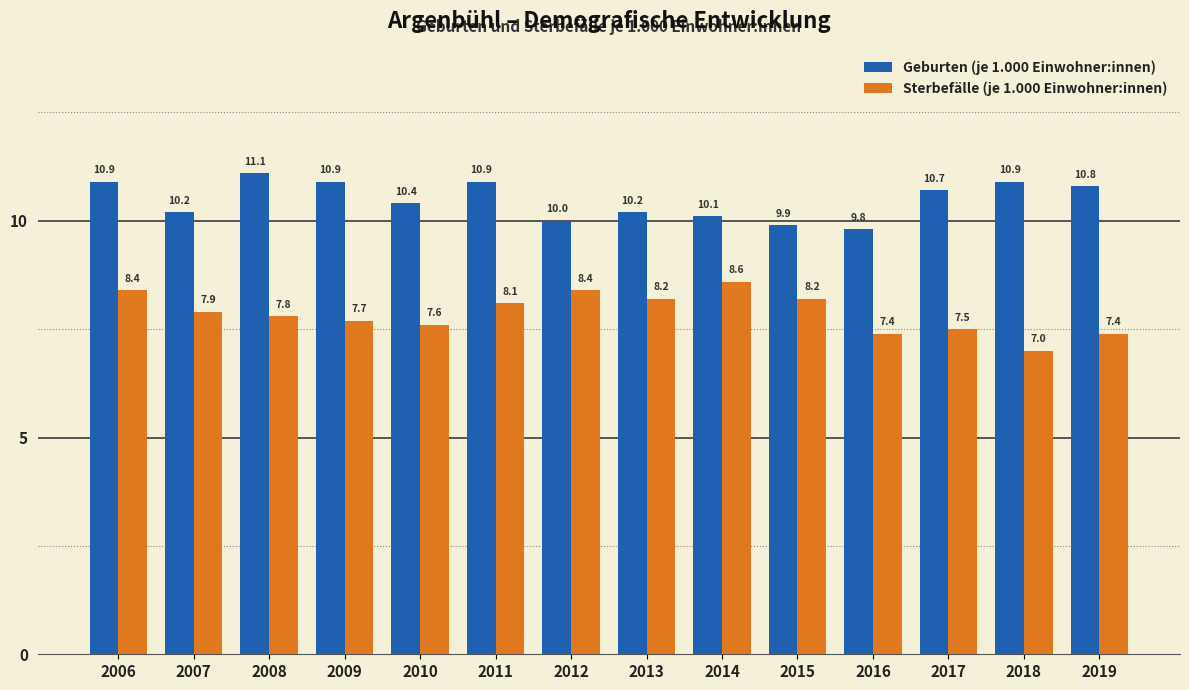

What is the average value of the Geburten (je 1.000 Einwohner:innen) series?

10.5